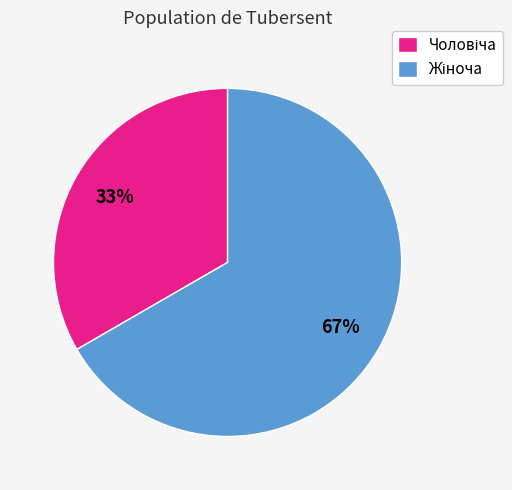

To the nearest percent, what is the average slice percentage?

50%